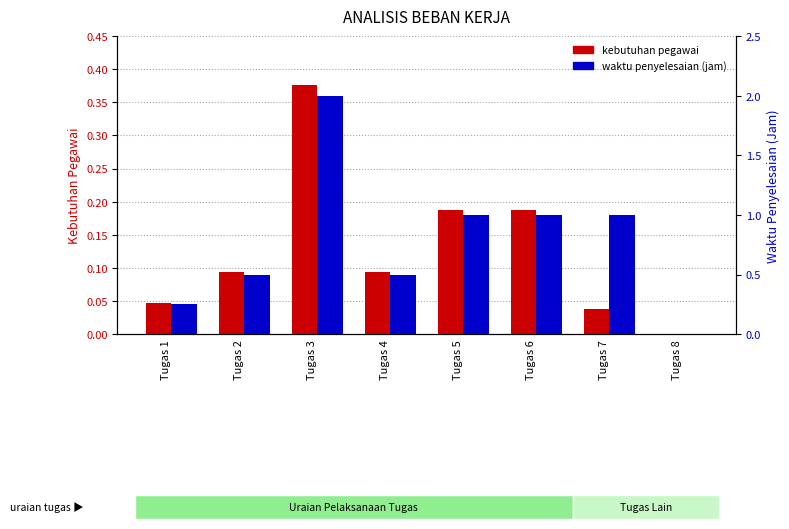

Between Tugas 1 and Tugas 4, which series saw the biggest shift?

waktu penyelesaian (jam)